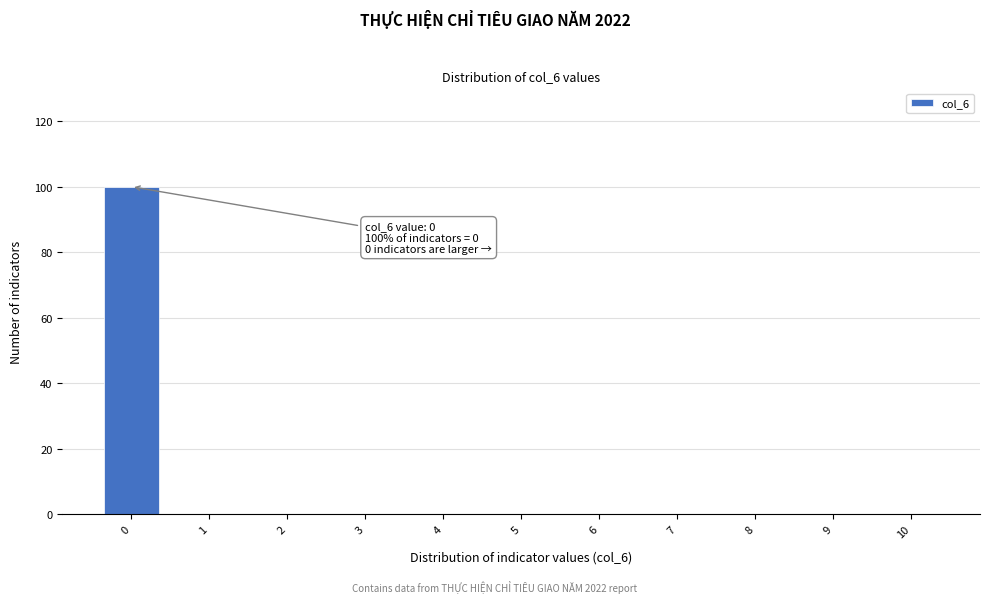

Reading left to right, transcribe all the data shown in this chart.

0=100	1=0	2=0	3=0	4=0	5=0	6=0	7=0	8=0	9=0	10=0